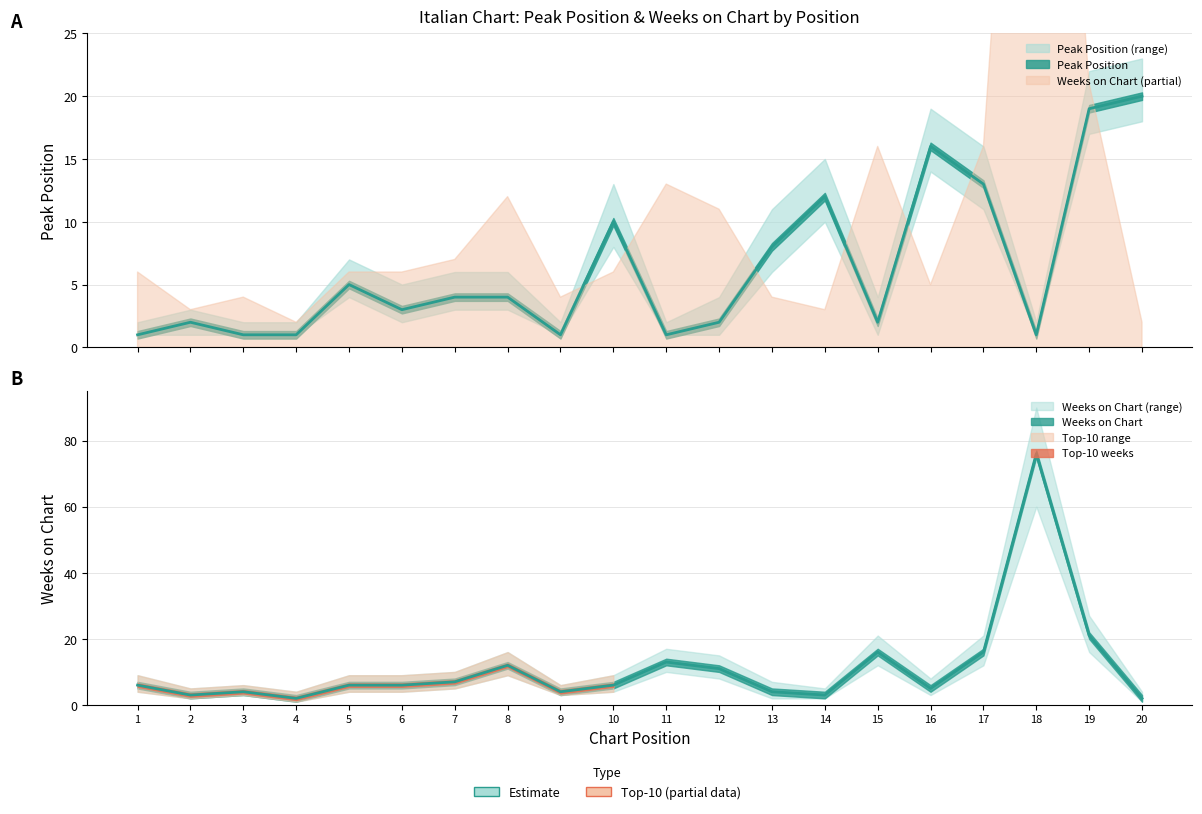

Which series has the widest spread of values?

Weeks on Chart